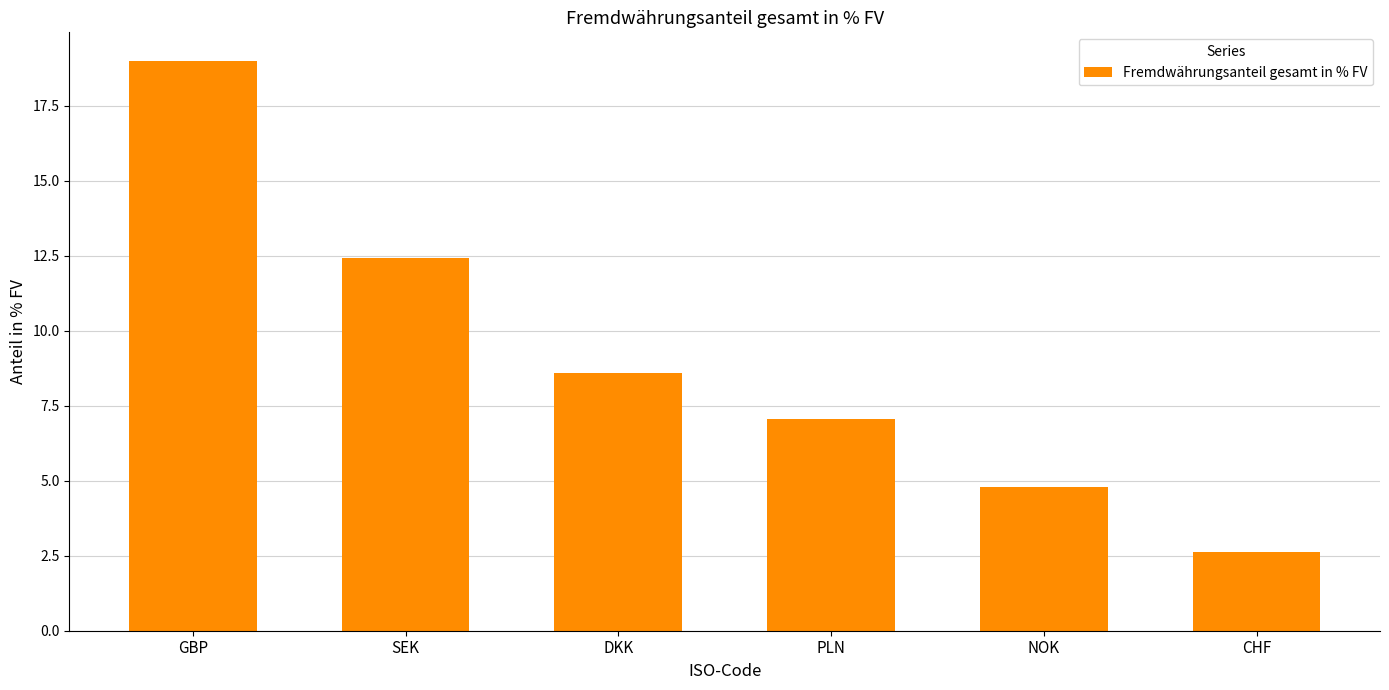

Reading left to right, what are all the values shown in this chart?

19.0	12.4	8.6	7.1	4.8	2.6